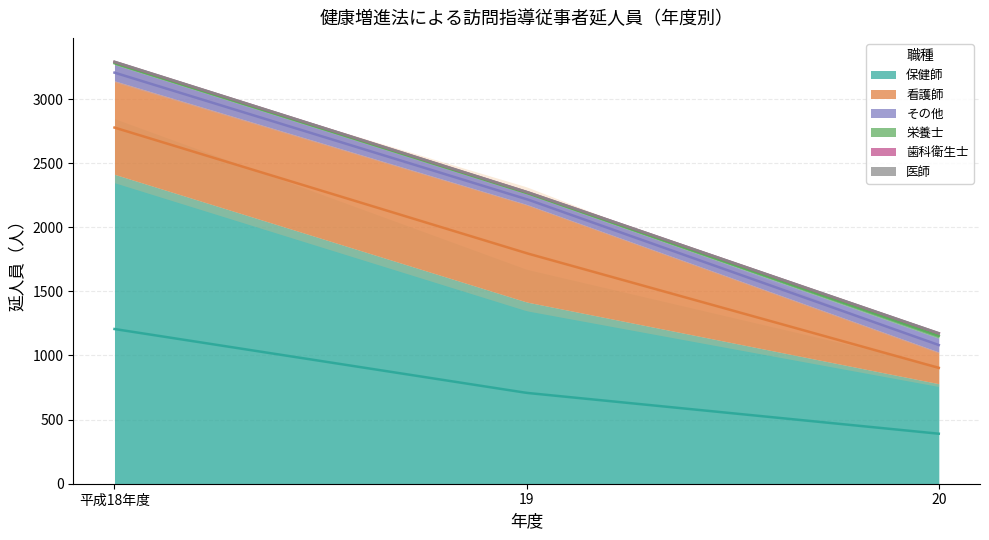

What is the difference between the highest and lowest values at 19?

1417